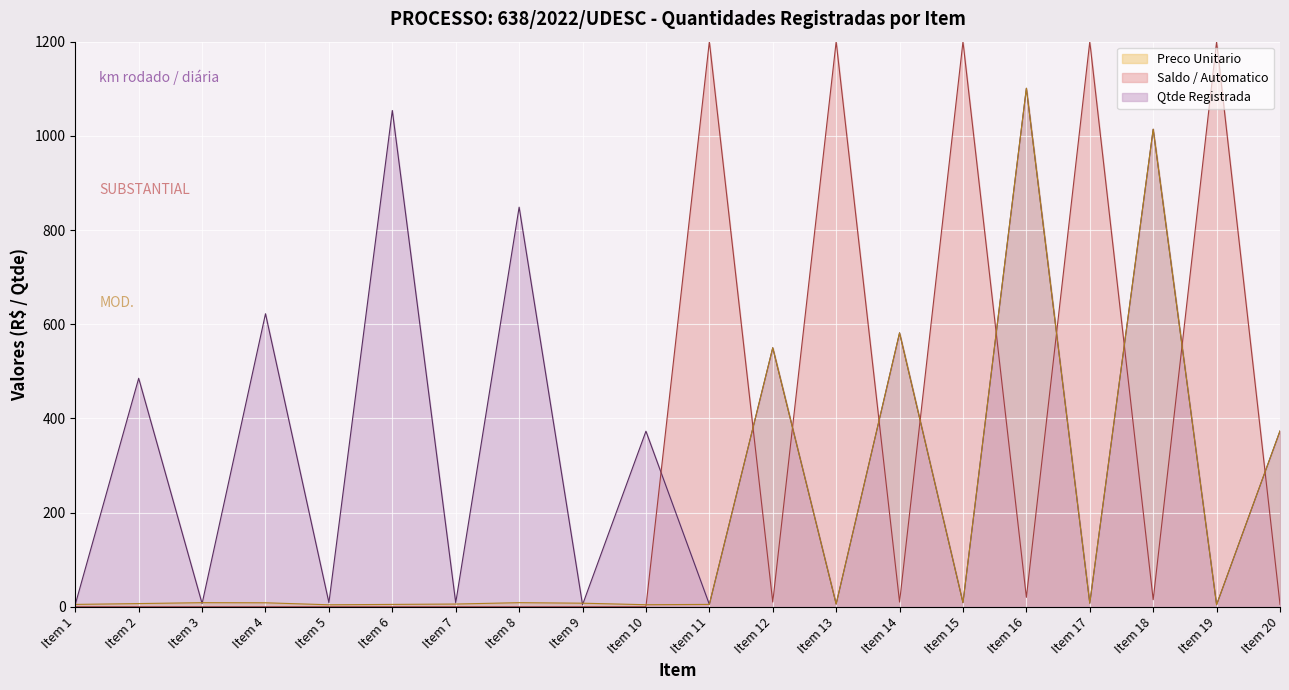

The value of Preco Unitario at Item 4 is 8.5. True or false?

True